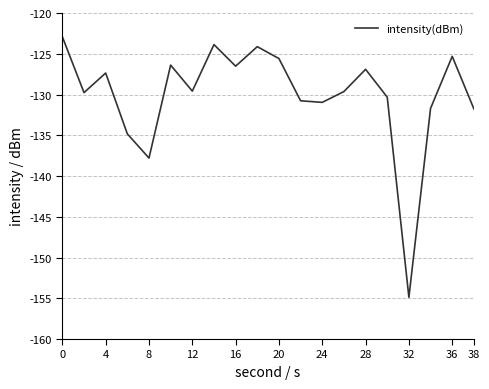

What is the average value?

-130.1